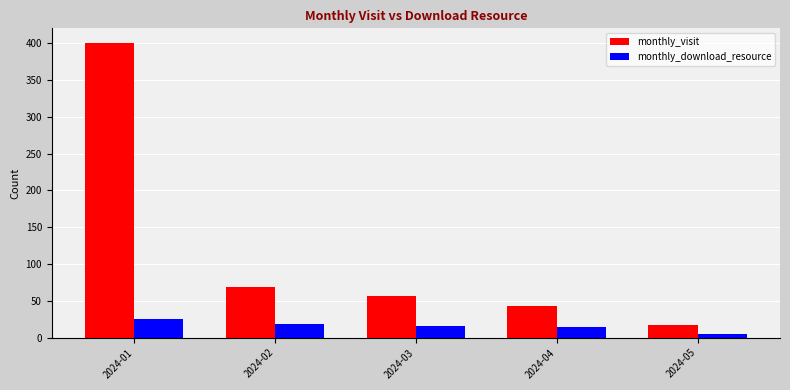

What is the sum of the monthly_visit values at 2024-05 and 2024-01?

417